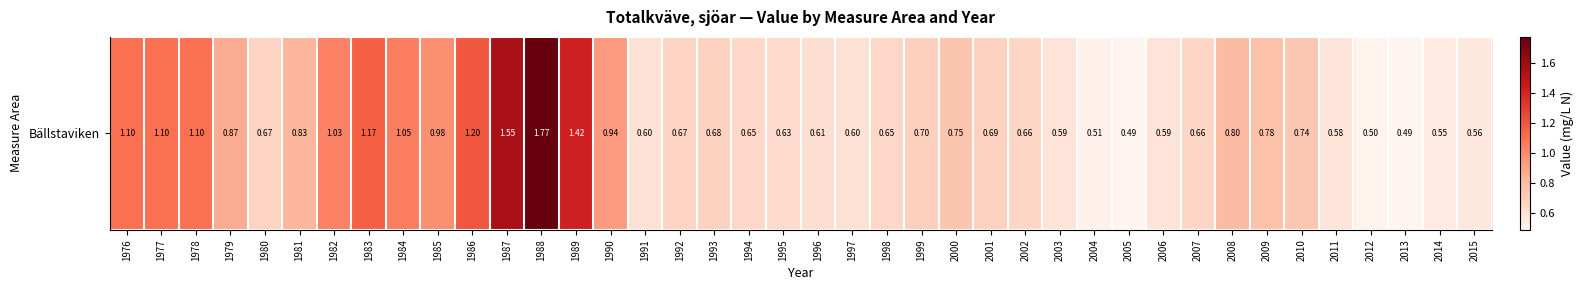

What is the difference between the maximum and minimum values?

1.3